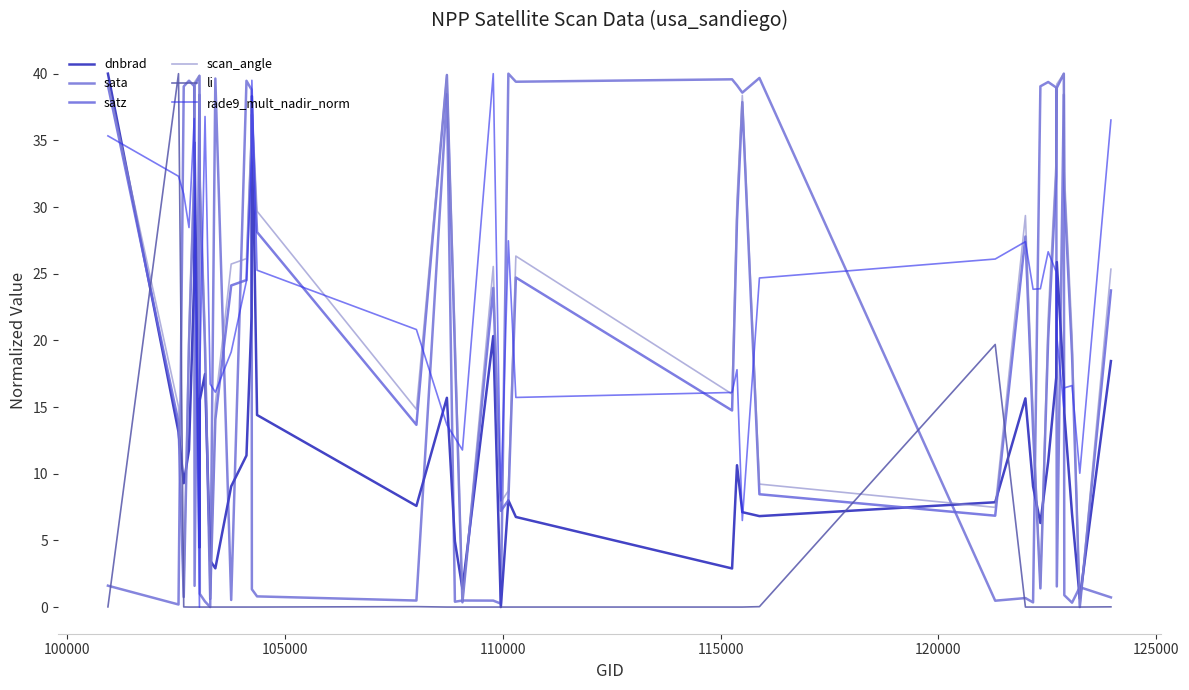

True or false: rade9_mult_nadir_norm and sata intersect in this chart.

True